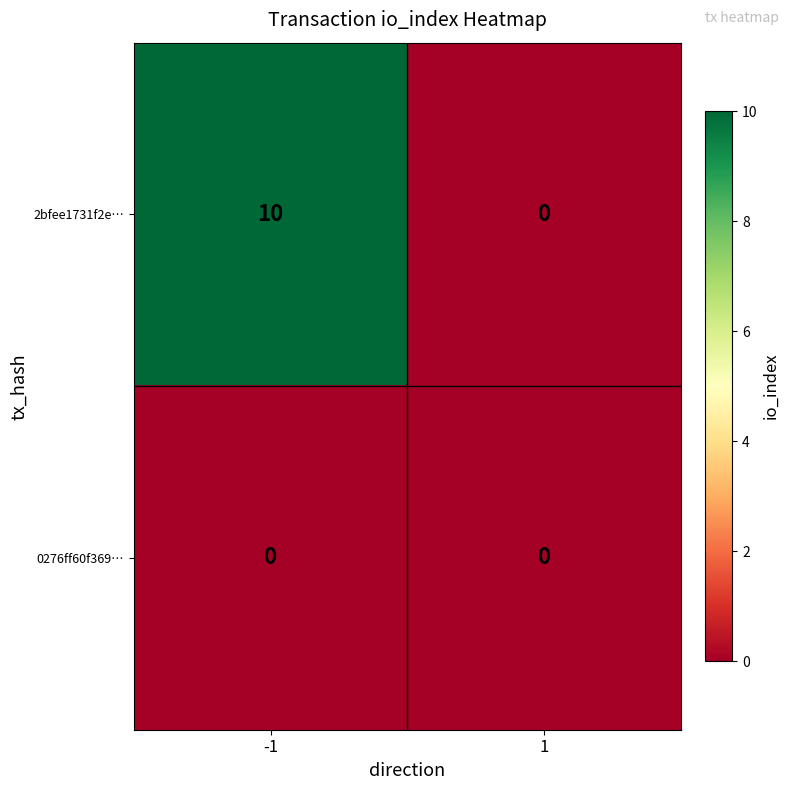

Is it true that 2bfee1731f2e… equals 10 at -1?

True